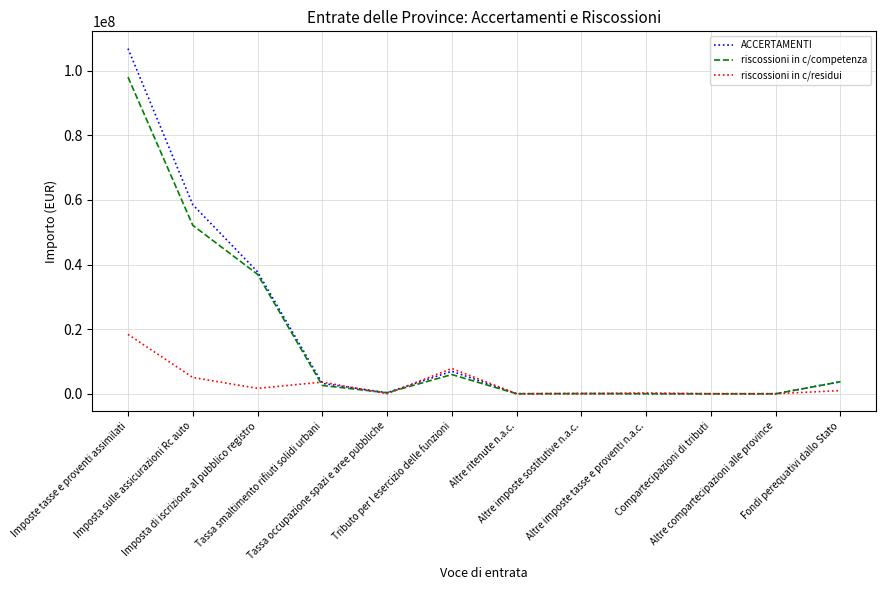

What is the difference between the maximum and second lowest values in the ACCERTAMENTI series?

106886936.3